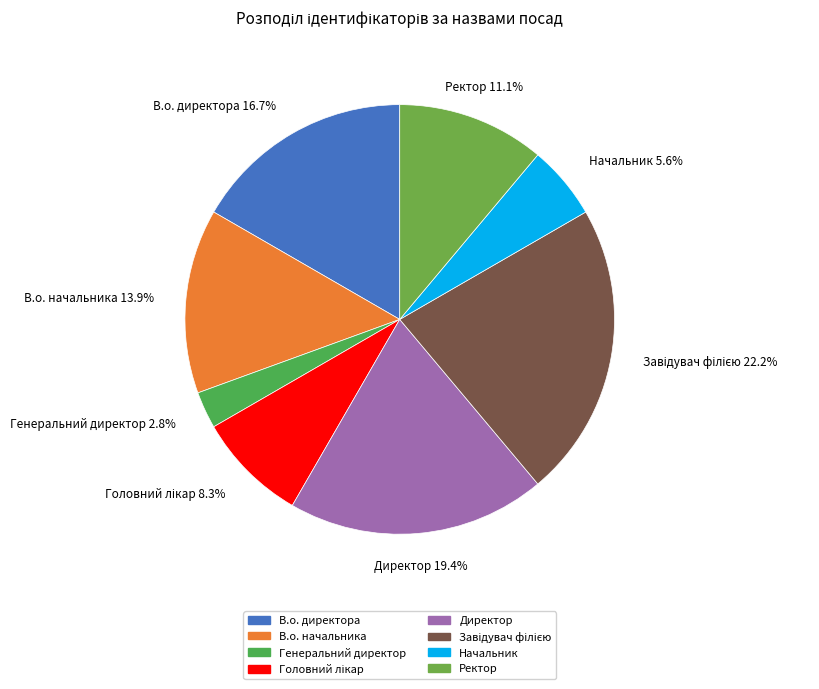

How many slices are in this pie chart?

8